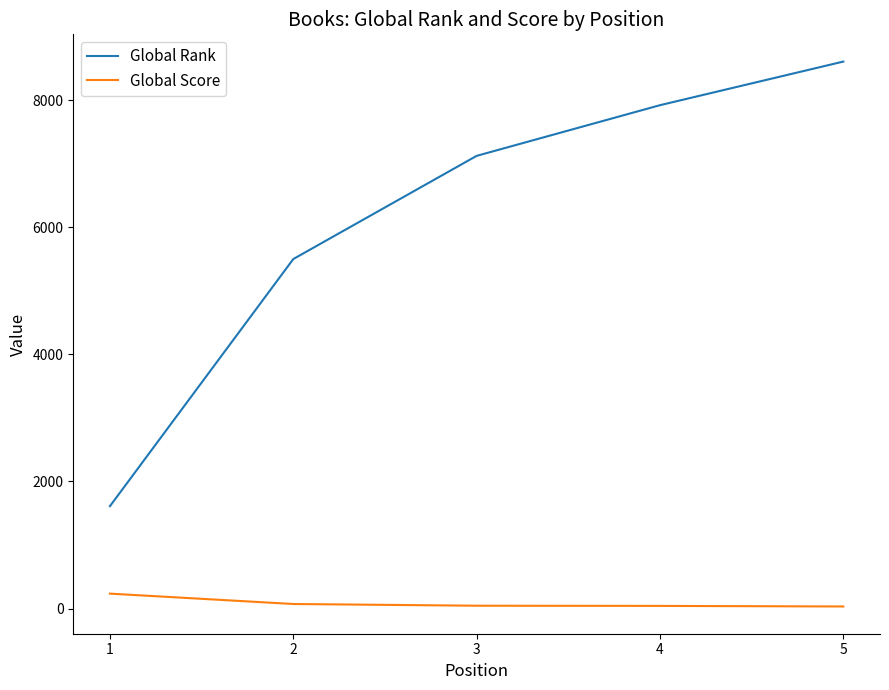

At which category is the sum across all series the highest?

5